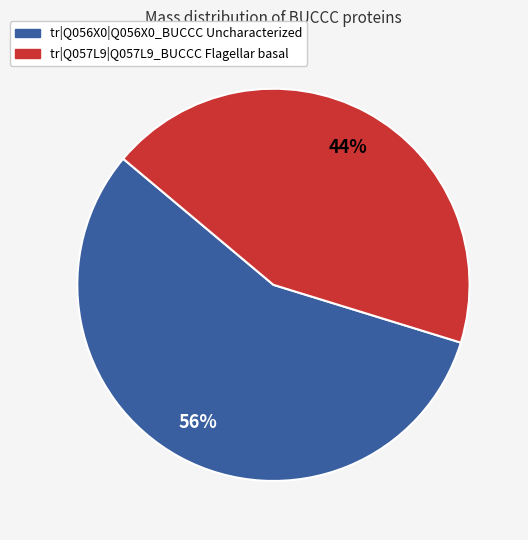

Which category accounts for the majority?

tr|Q056X0|Q056X0_BUCCC Uncharacterized